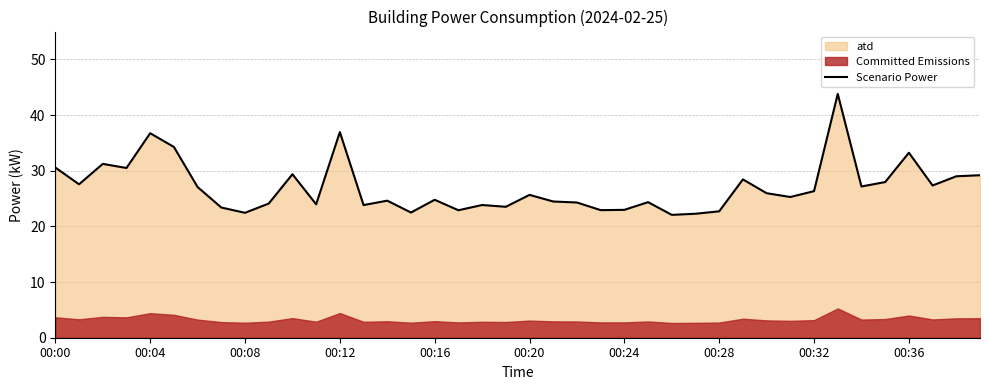

At which category does the chart reach its minimum across all series?

26